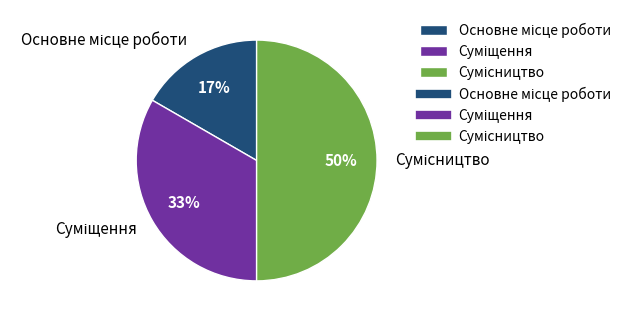

To the nearest percent, what is the average slice percentage?

33%